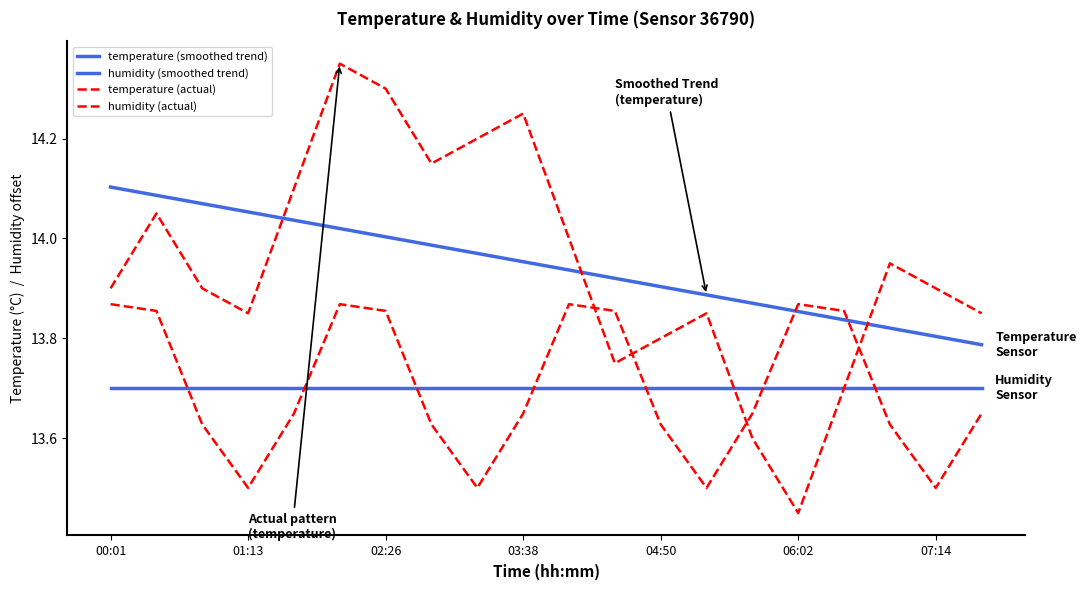

Is this an area chart (filled region under the line)?

No